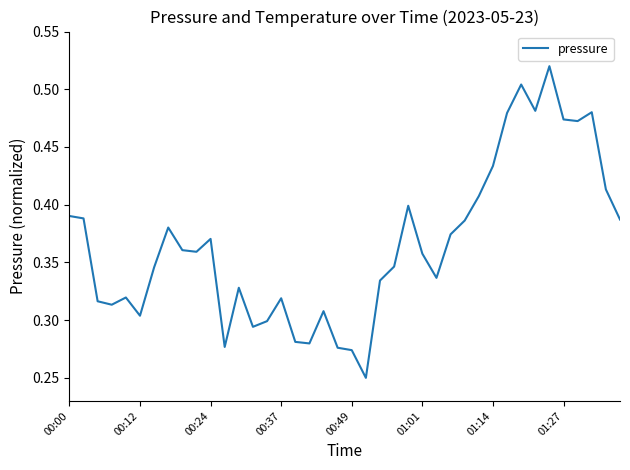

True or false: the data has more than 0 interior local peaks.

True